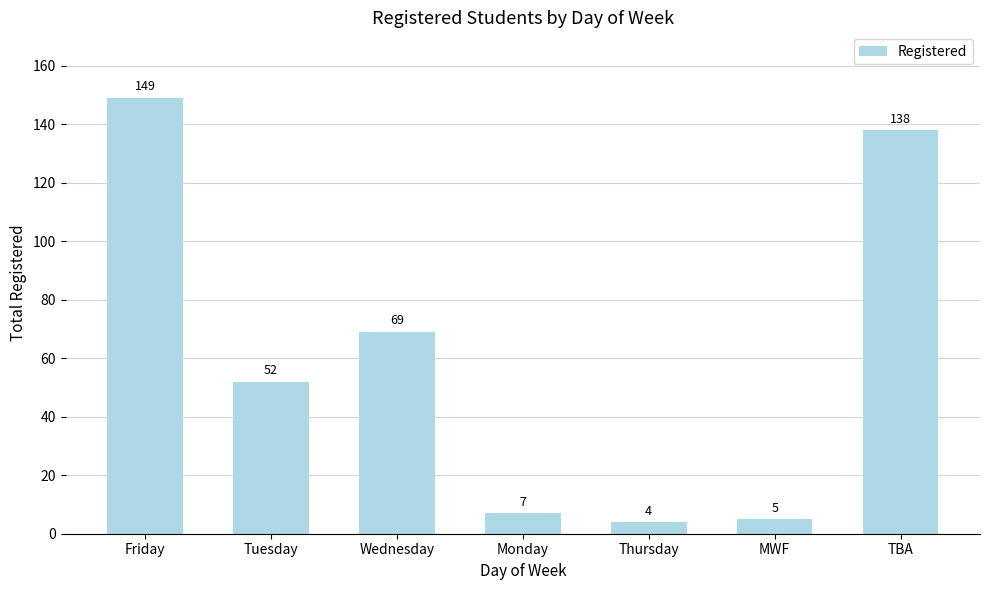

How many bars are there in total?

7